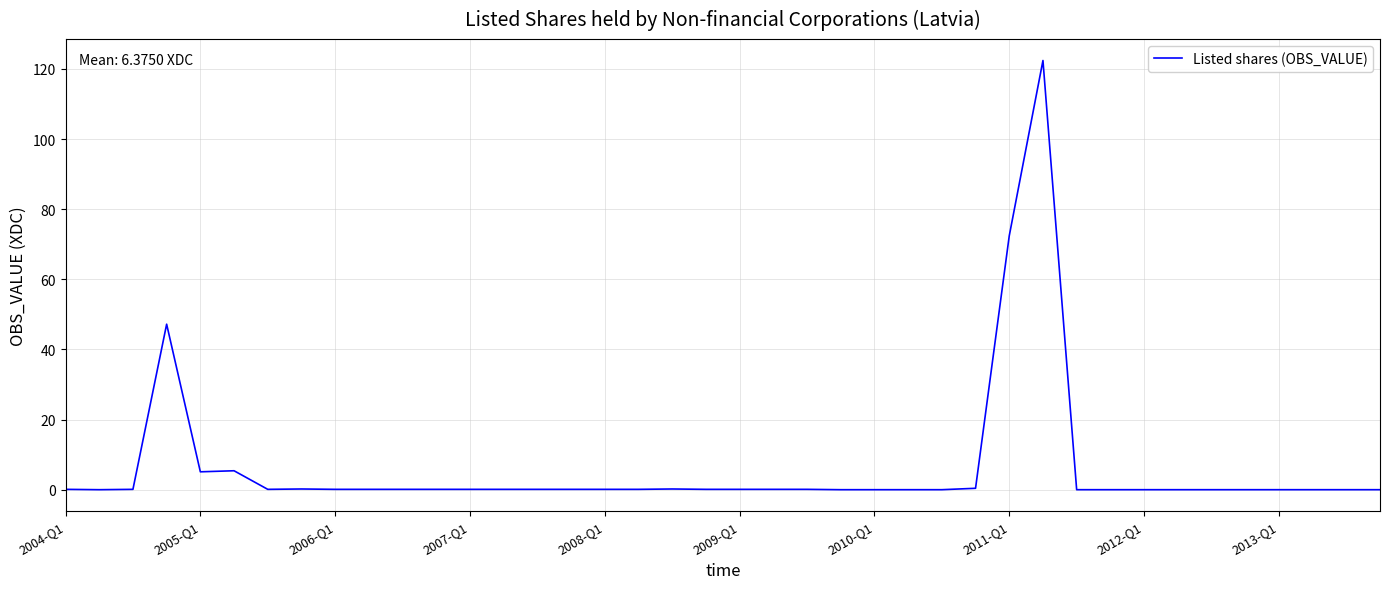

What is the difference between the maximum and minimum values?

122.4